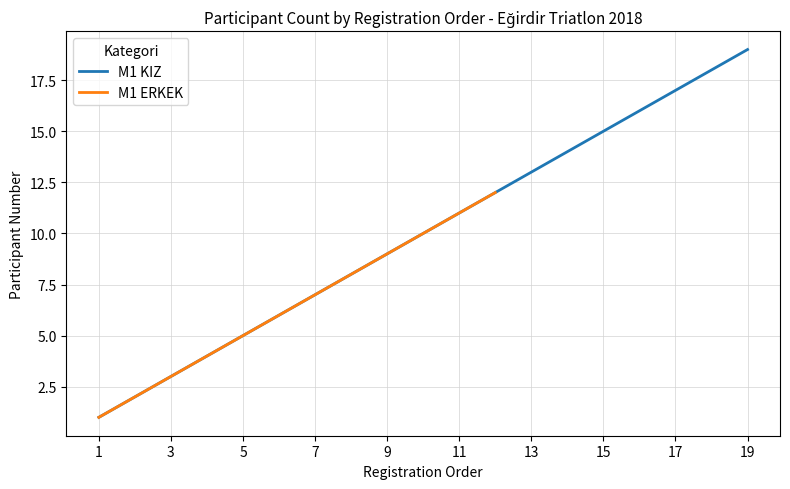

Approximately how many times larger is the value at 15 compared to 1?

15.0